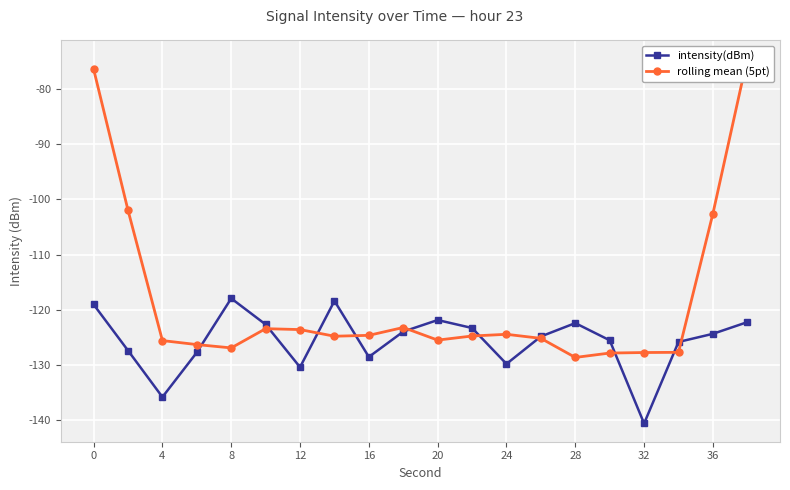

True or false: rolling mean (5pt) and intensity(dBm) intersect in this chart.

True